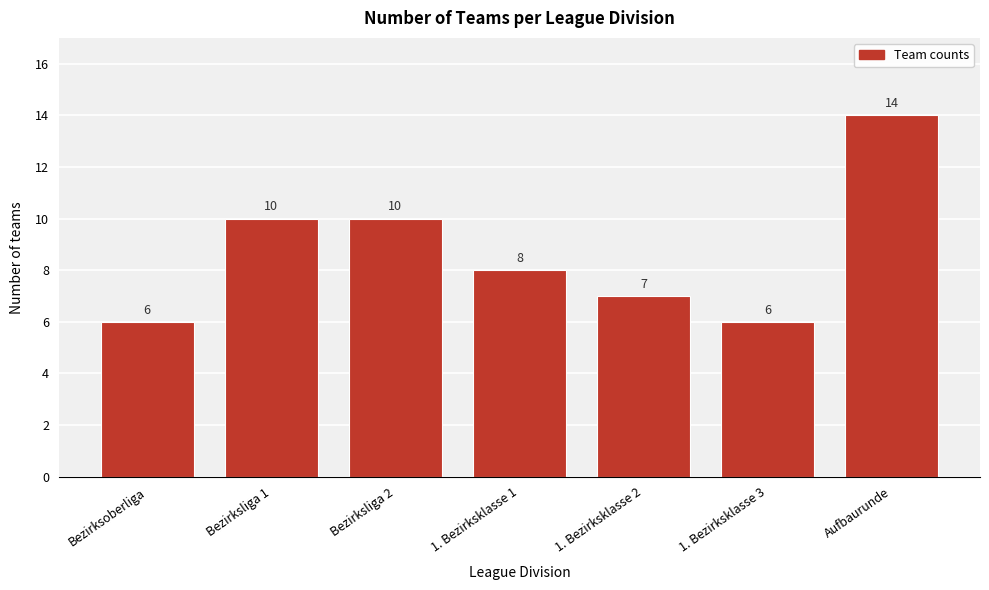

Reading left to right, transcribe all the data shown in this chart.

6	10	10	8	7	6	14